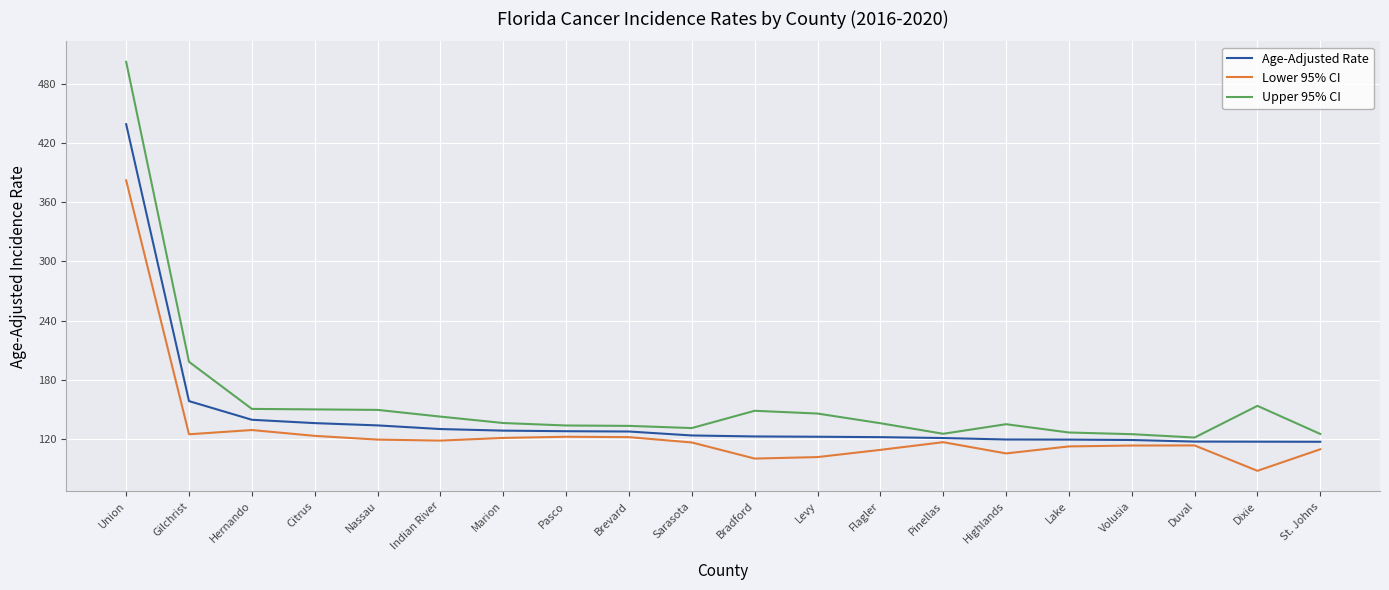

What is the average value of the Upper 95% CI series?

158.5